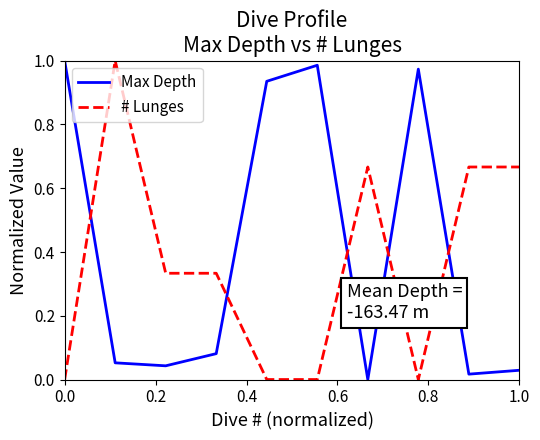

True or false: # Lunges and Max Depth cross at least once.

True